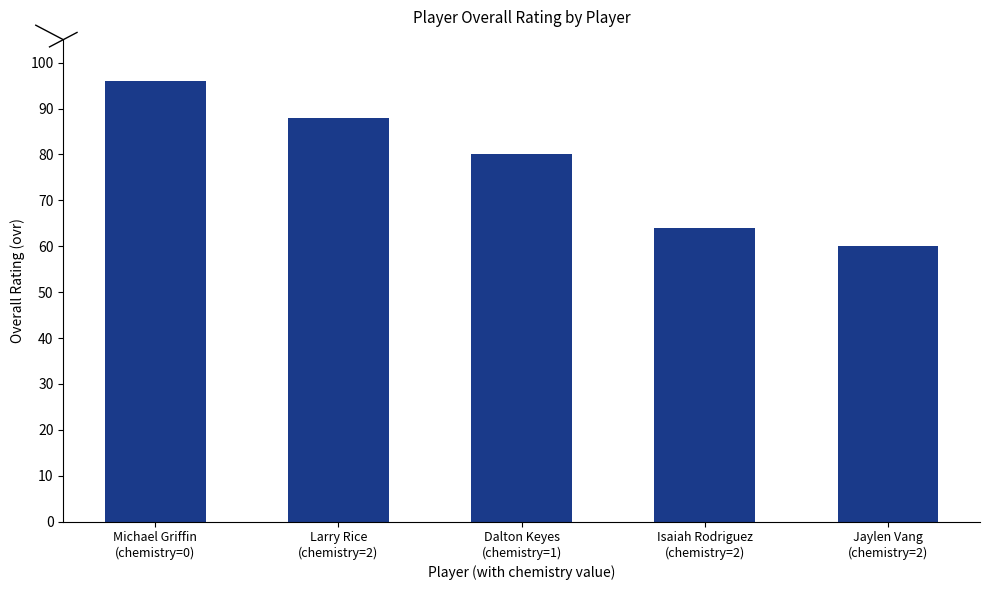

What is the value of the 4th bar from the left?

64